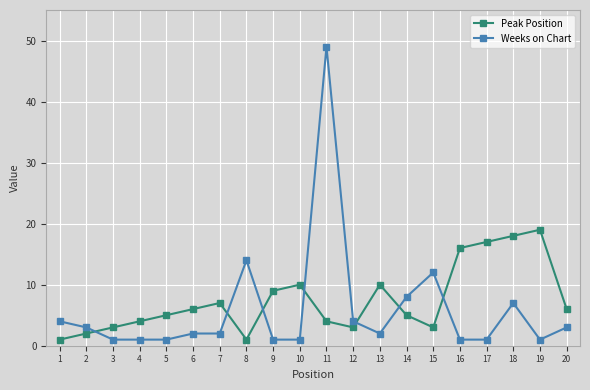

At 18, list the series in order from largest to smallest.

Peak Position, Weeks on Chart